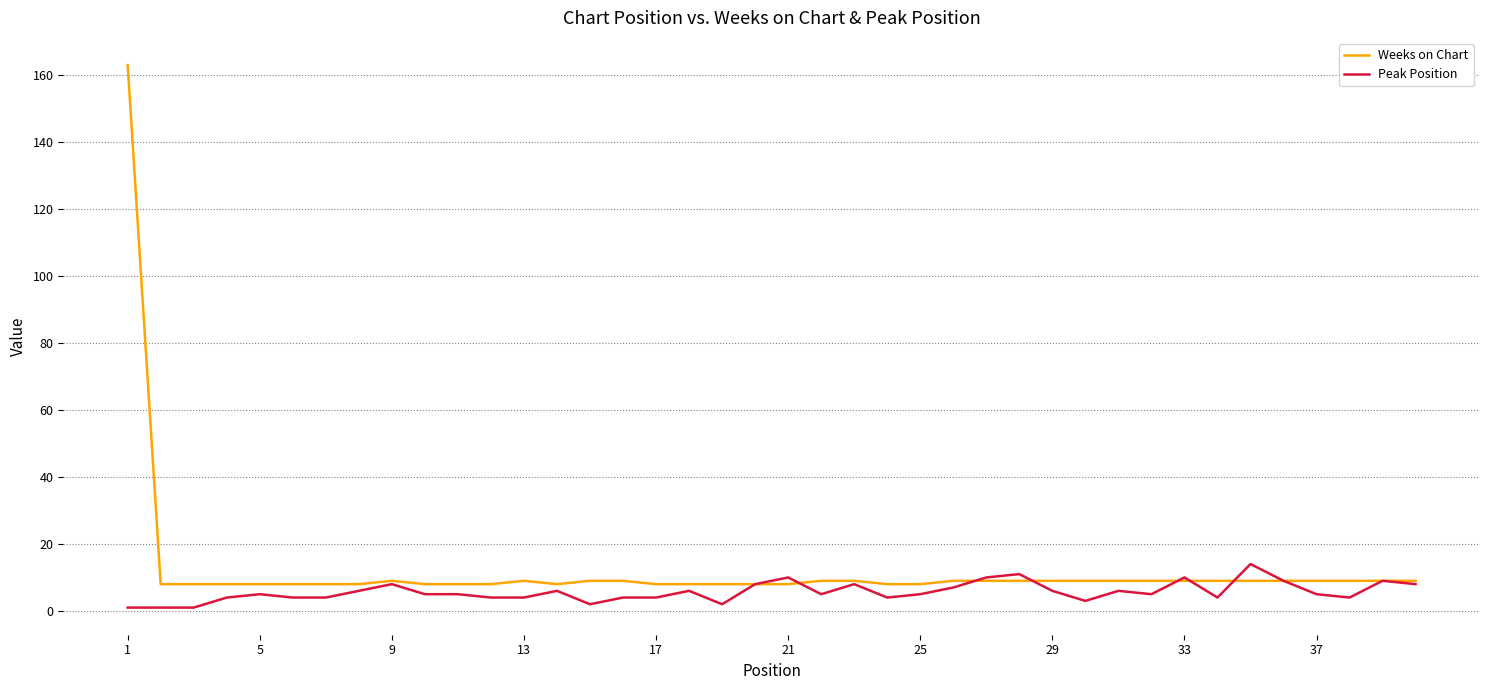

List the series in order of their peak value, highest first.

Weeks on Chart, Peak Position